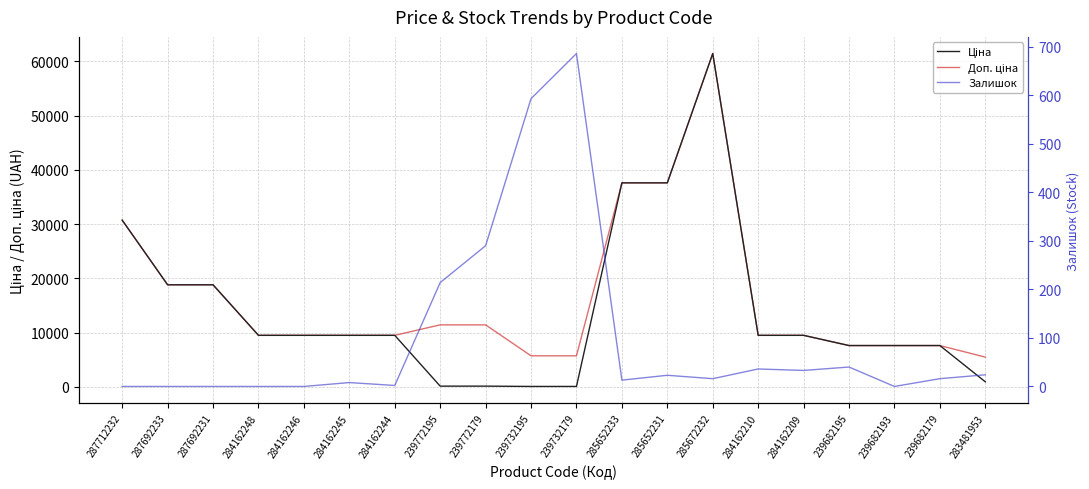

After their last crossing, which series has the higher values: Ціна or Залишок?

Ціна